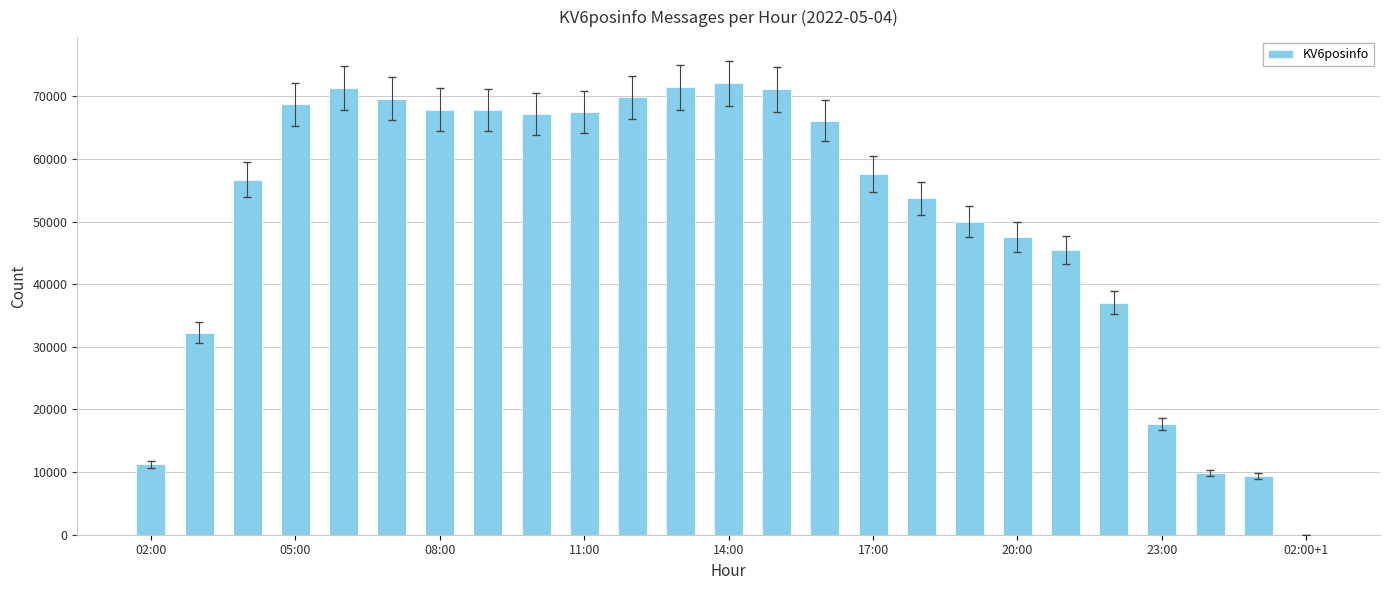

What is the sum of all values?

1258560